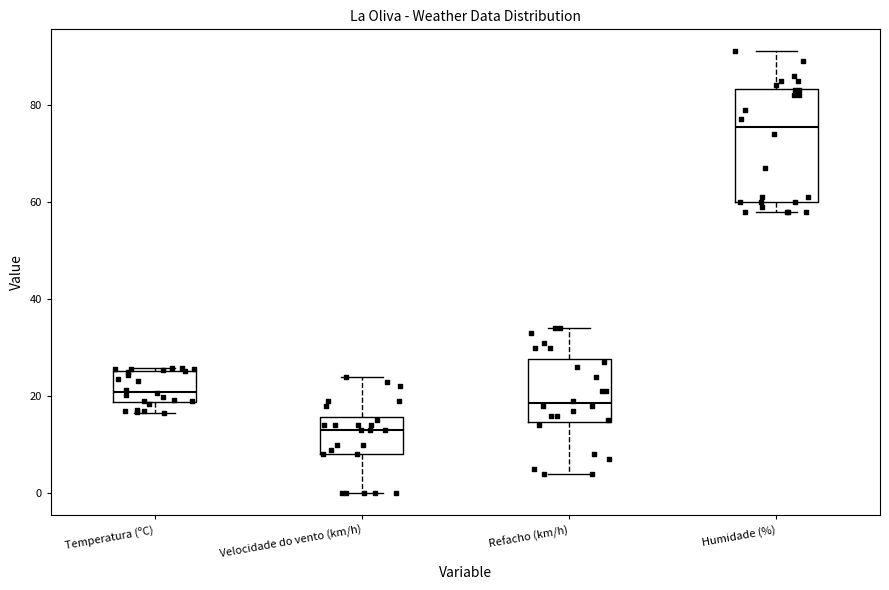

Which box has the lowest median line?

Velocidade do vento (km/h)